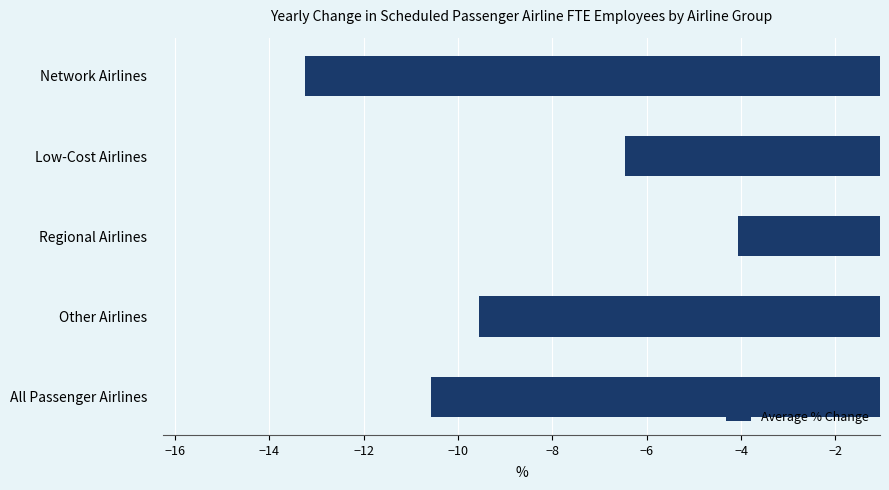

Reading top to bottom, what are all the values shown in this chart?

Network Airlines=-13.2	Low-Cost Airlines=-6.5	Regional Airlines=-4.1	Other Airlines=-9.5	All Passenger Airlines=-10.6